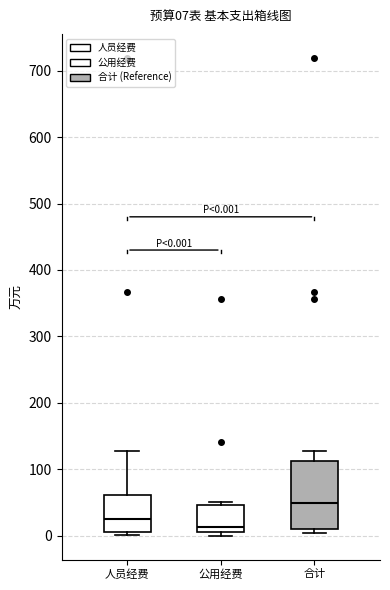

Which box is the tallest, from its lower edge to its upper edge?

合计